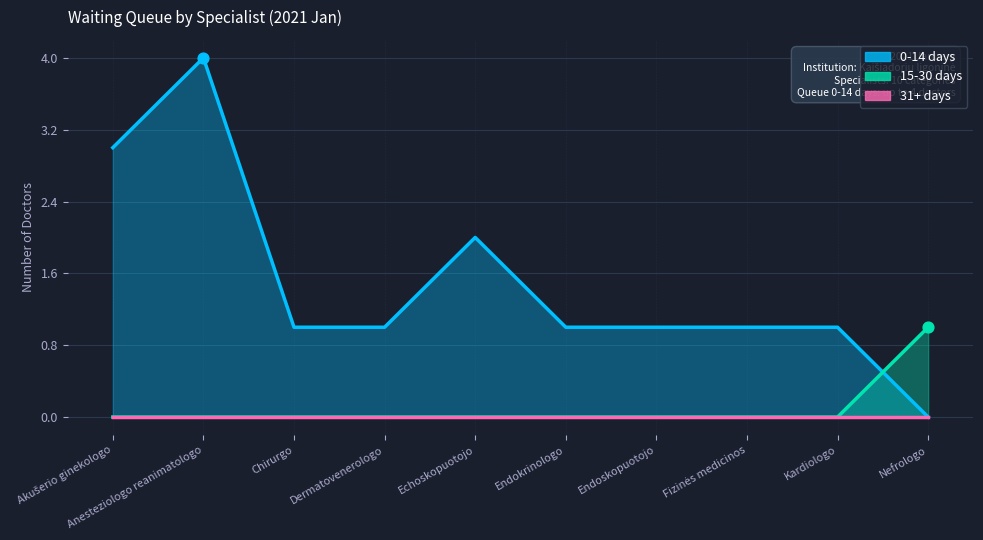

Which series contains the highest Y value?

0-14 days